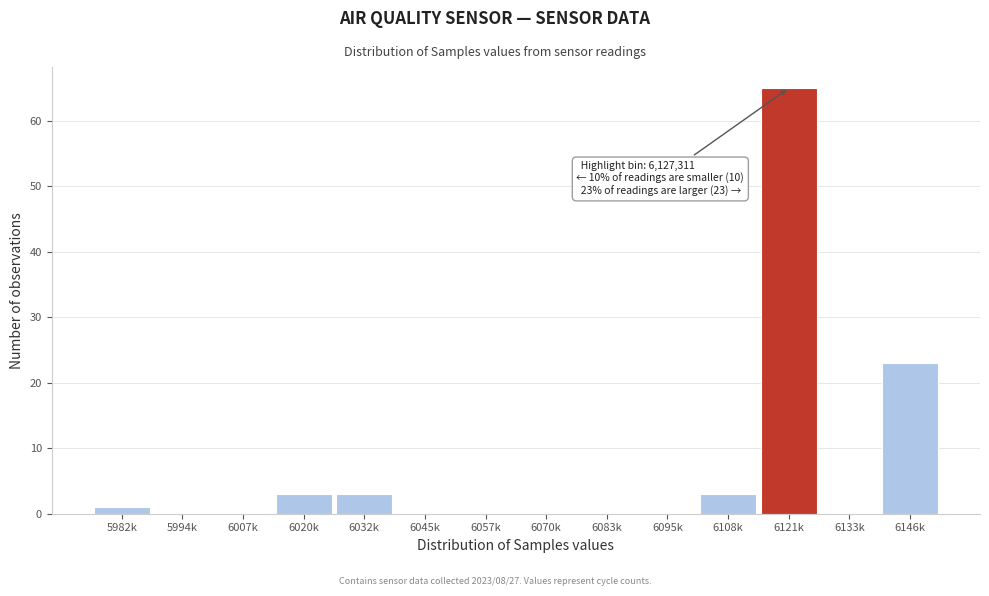

Reading left to right, what are all the values shown in this chart?

5982k=1	5994k=0	6007k=0	6020k=3	6032k=3	6045k=0	6057k=0	6070k=0	6083k=0	6095k=0	6108k=3	6121k=65	6133k=0	6146k=23